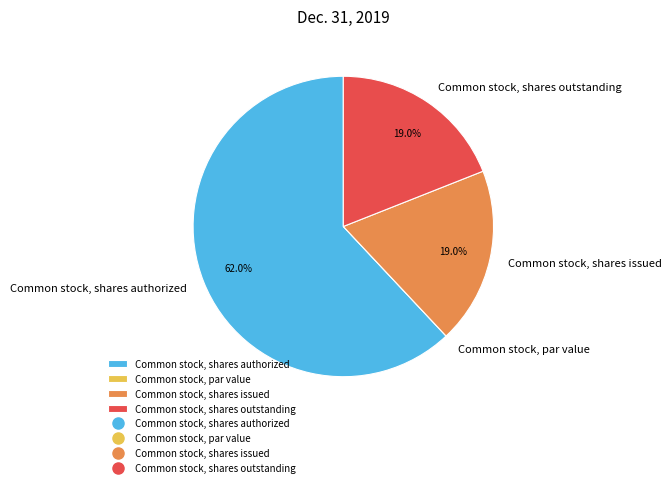

Approximately how many times larger is the value at Common stock, shares issued compared to Common stock, shares outstanding?

1.0